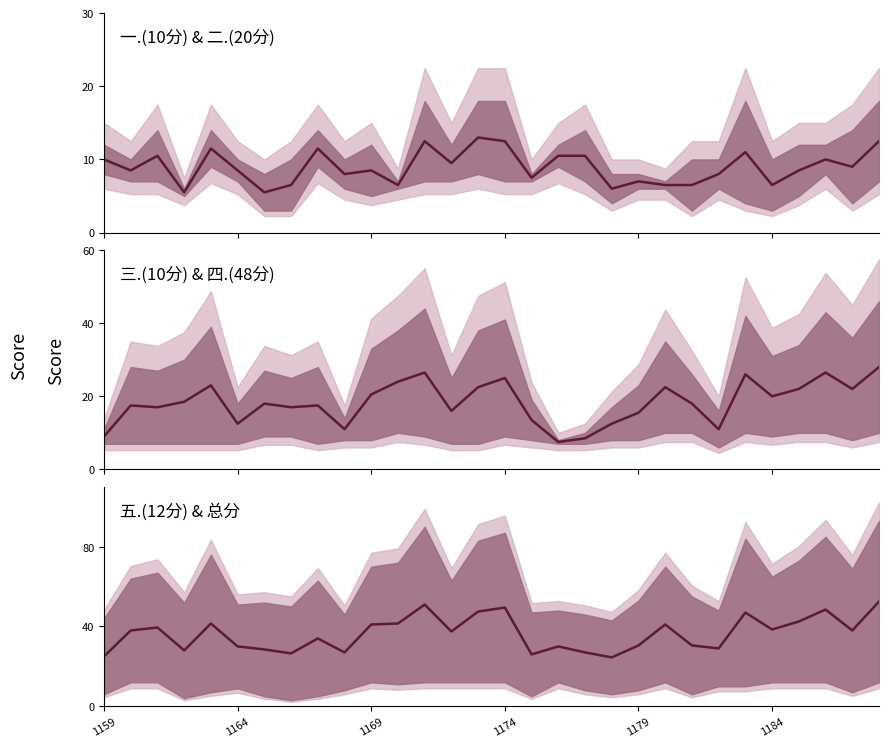

How many interior local valleys (lower than both neighbors) does the data have?

9